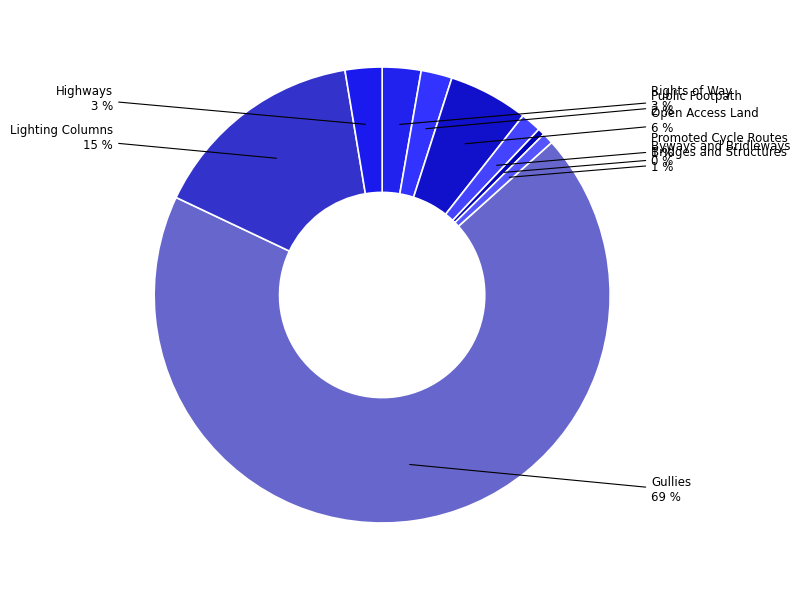

The Promoted Cycle Routes slice represents 11% of the pie. True or false?

False